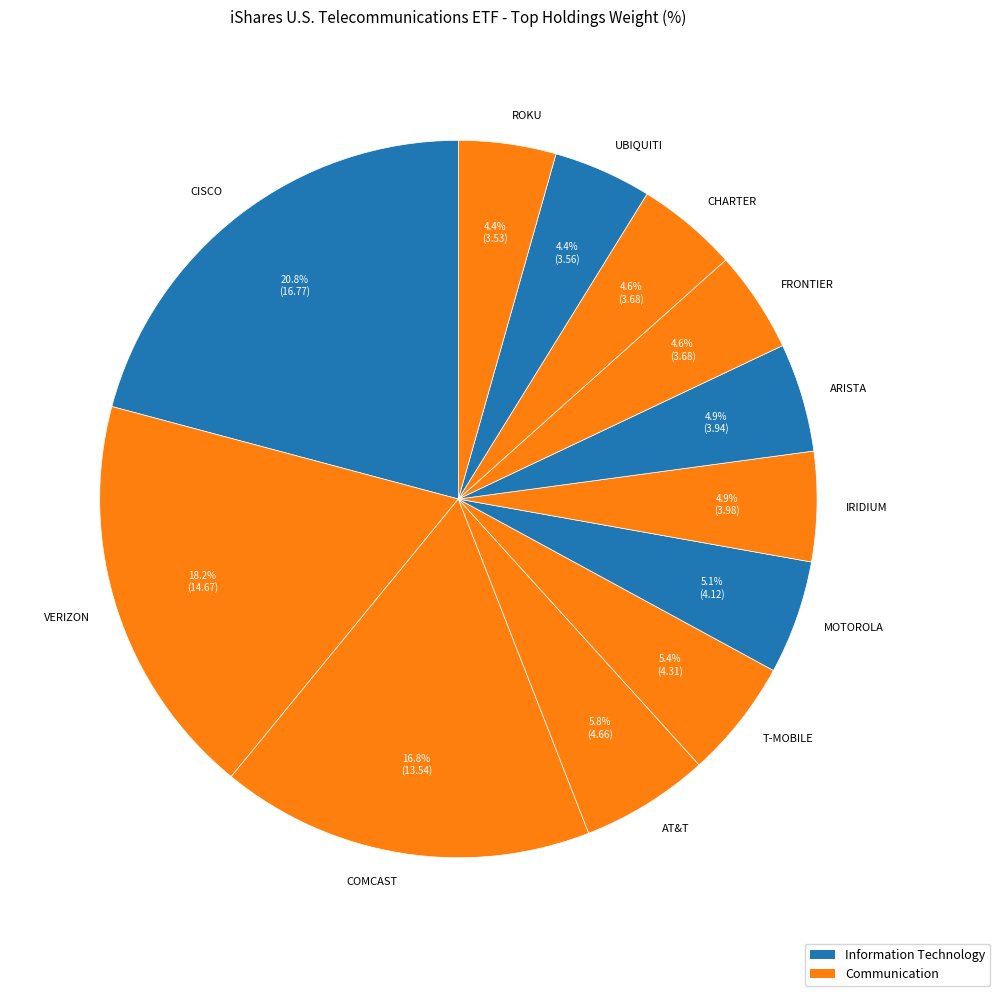

What is the ratio of the value at CISCO to the value at MOTOROLA?

4.1